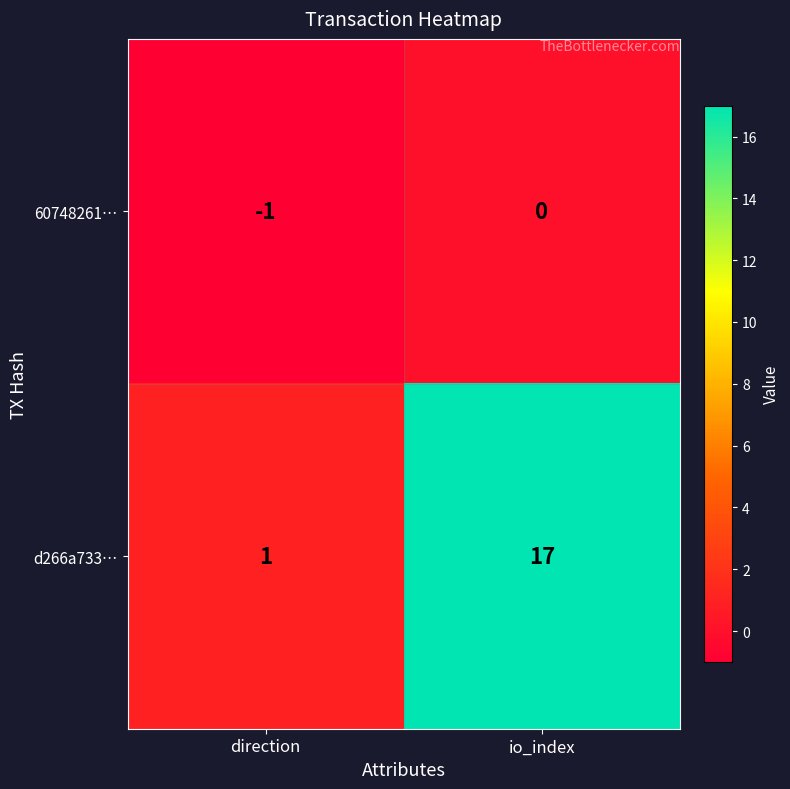

What is the highest value of the d266a733… series?

17